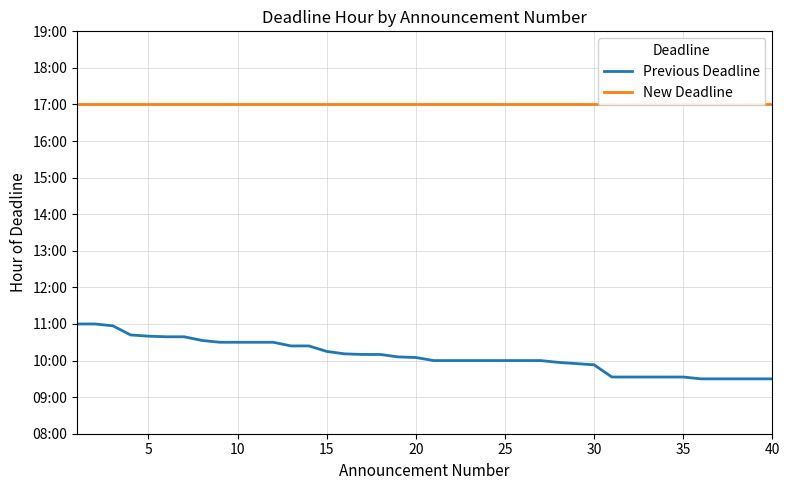

Which series has the largest total across all categories?

New Deadline